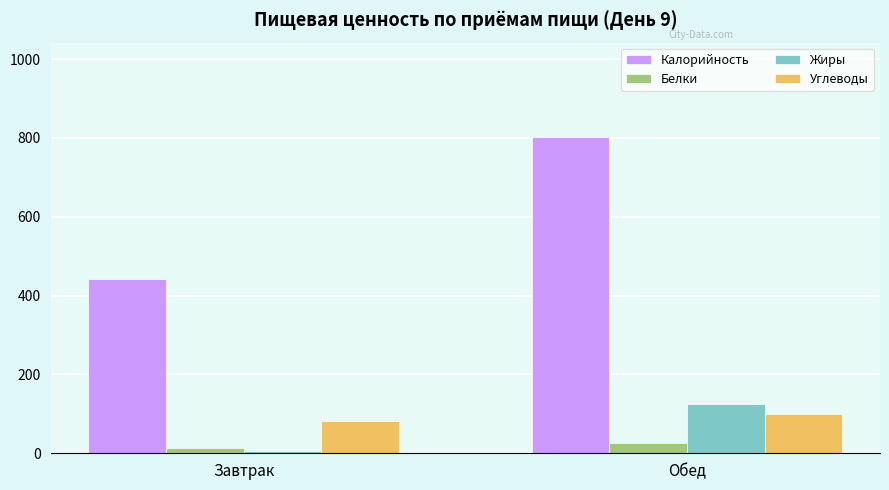

Is it true that Калорийность equals 752.1 at Завтрак?

False